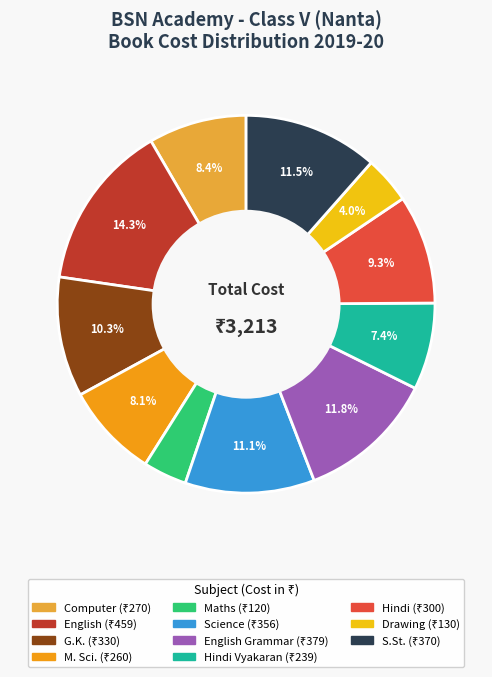

Does any single category account for the majority?

No